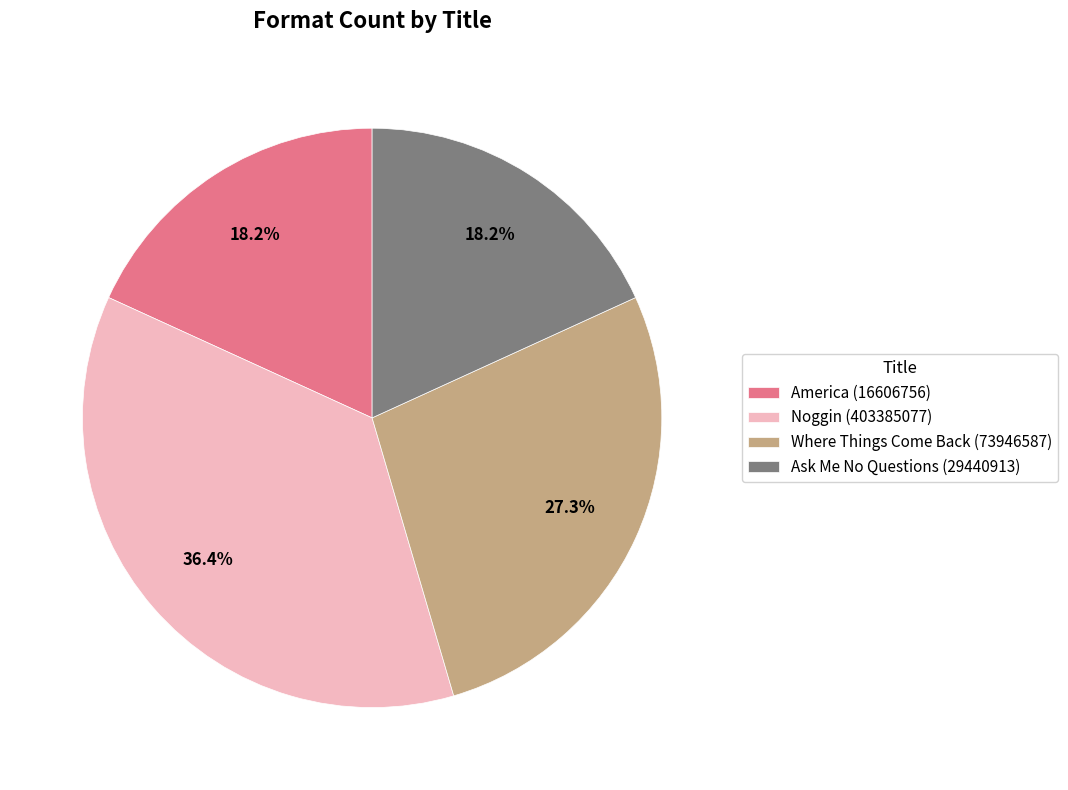

Count the number of slices in the pie.

4